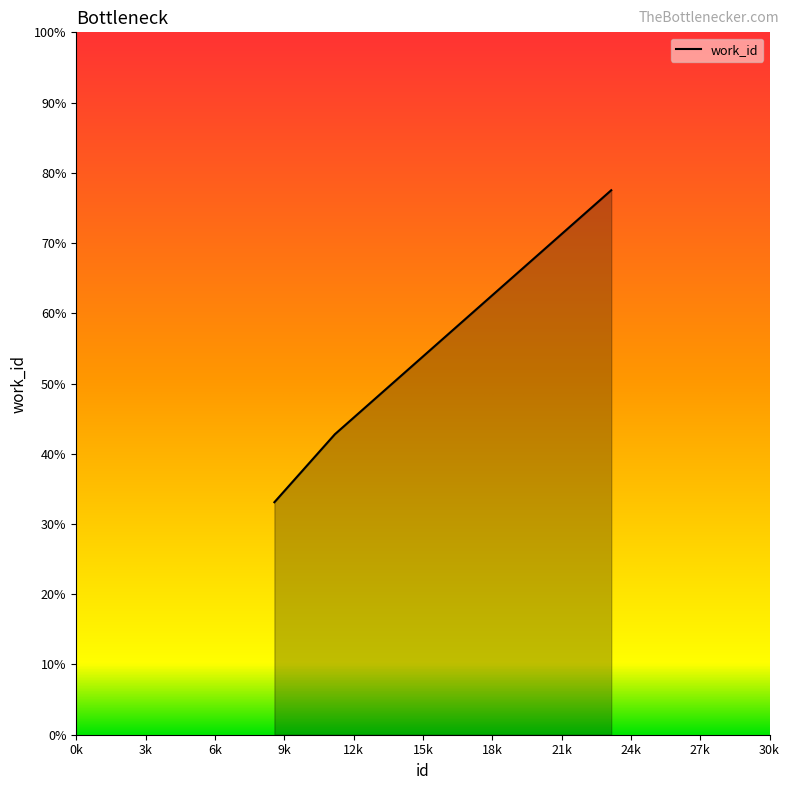

What is the average value?

51.1